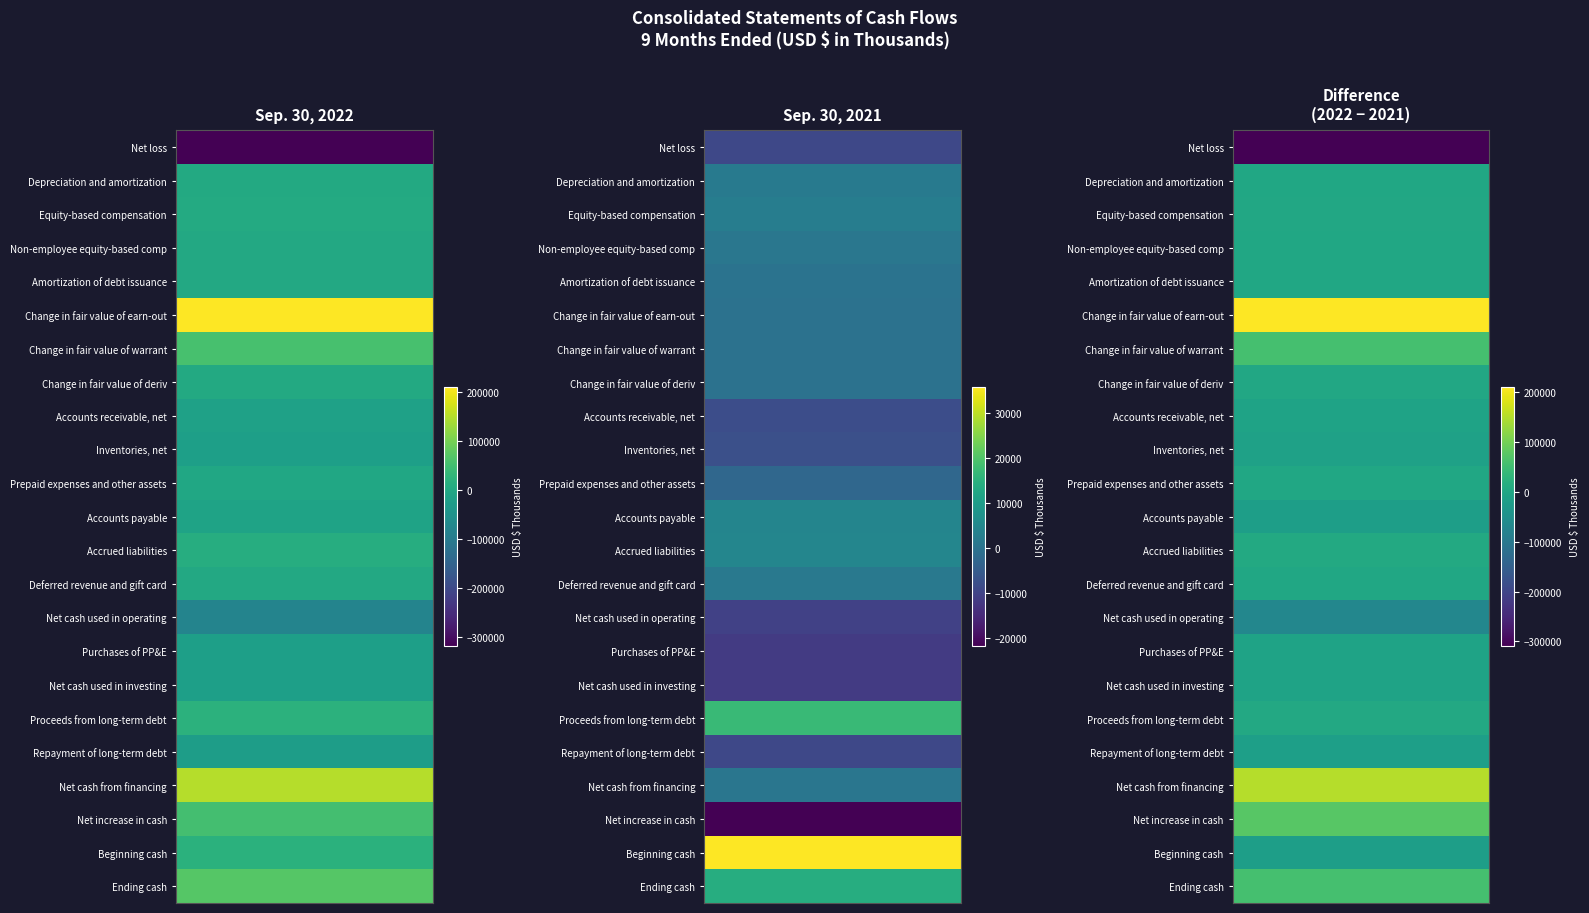

The value of Net cash used in investing at 0 is -12505. True or false?

False